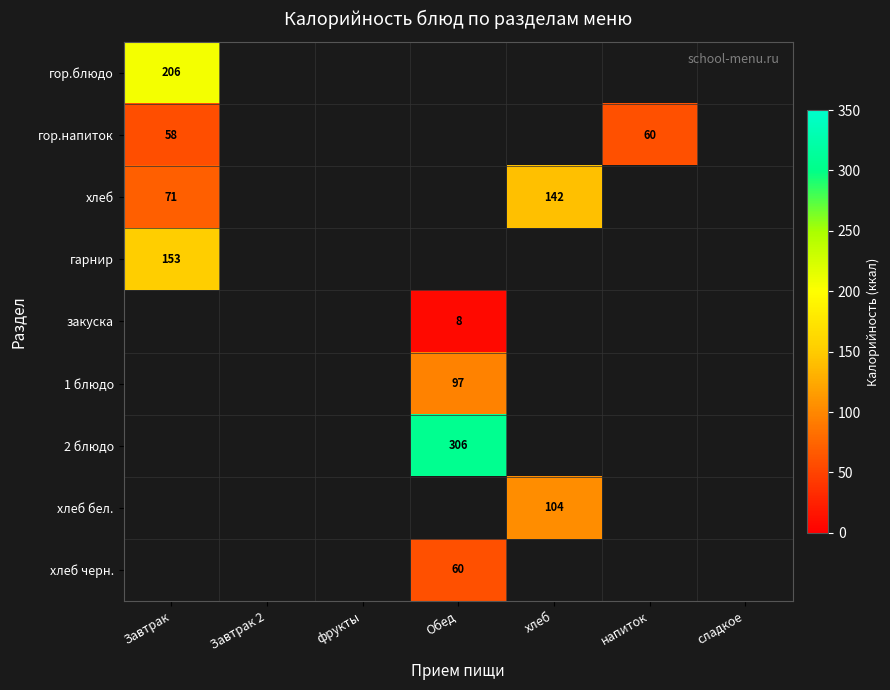

Is it true that гор.напиток equals 60 at напиток?

True